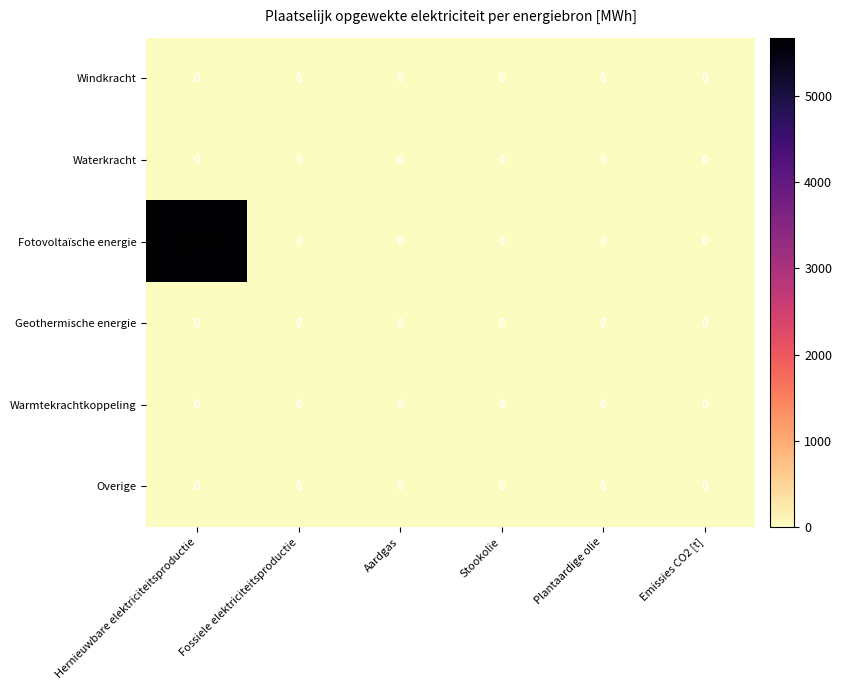

At which category is the sum across all series the highest?

Hernieuwbare elektriciteitsproductie